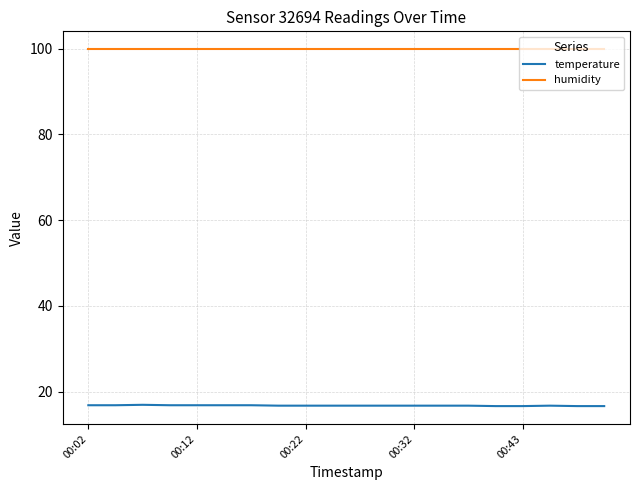

True or false: humidity and temperature cross at least once.

False